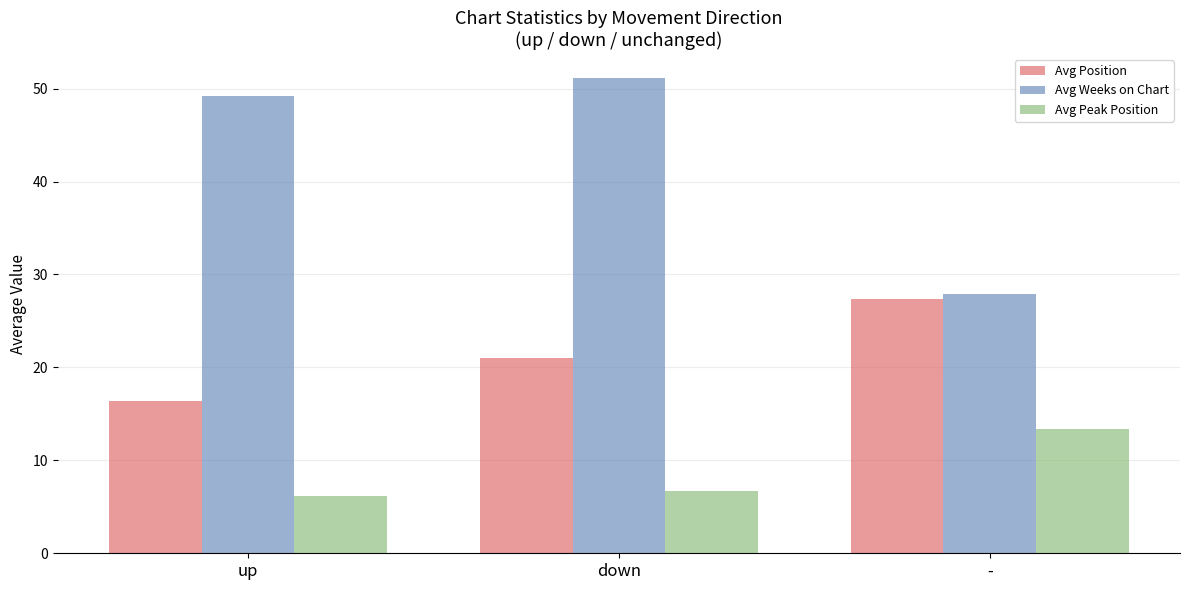

At which category is the sum across all series the highest?

down